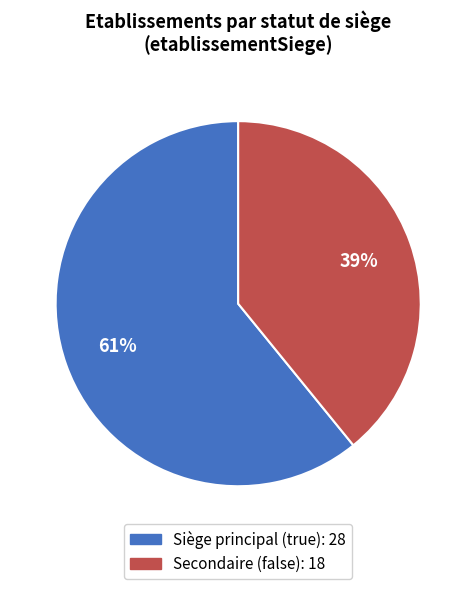

To the nearest percent, what is the average slice percentage?

50%